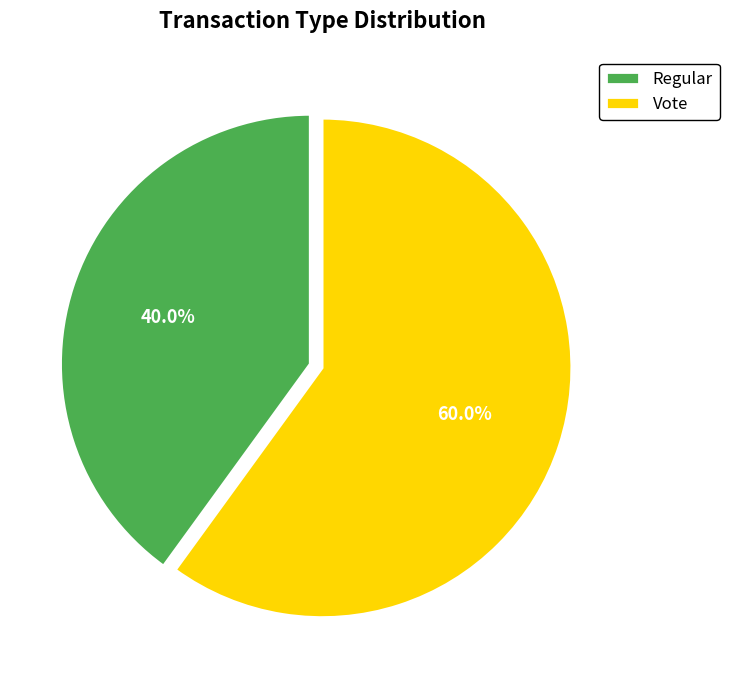

To the nearest percent, what percentage of the pie is Regular?

40%